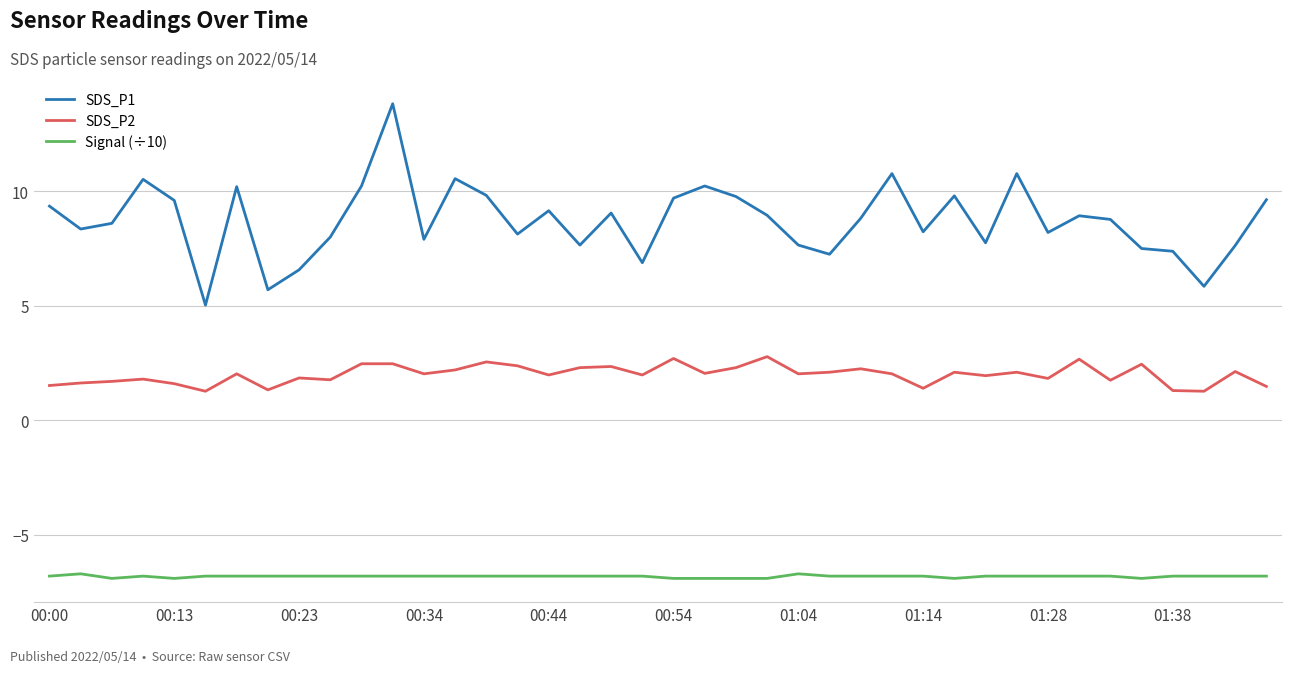

Which series has the largest range (max minus min)?

SDS_P1